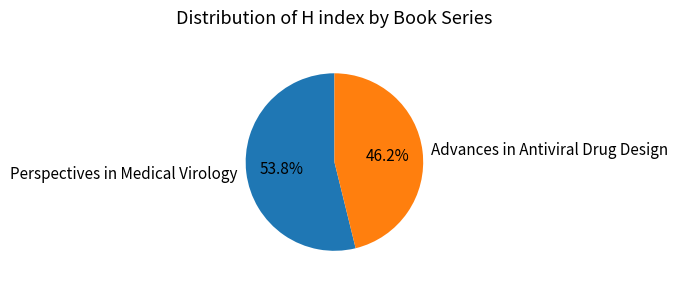

Between Perspectives in Medical Virology and Advances in Antiviral Drug Design, which is larger?

Perspectives in Medical Virology